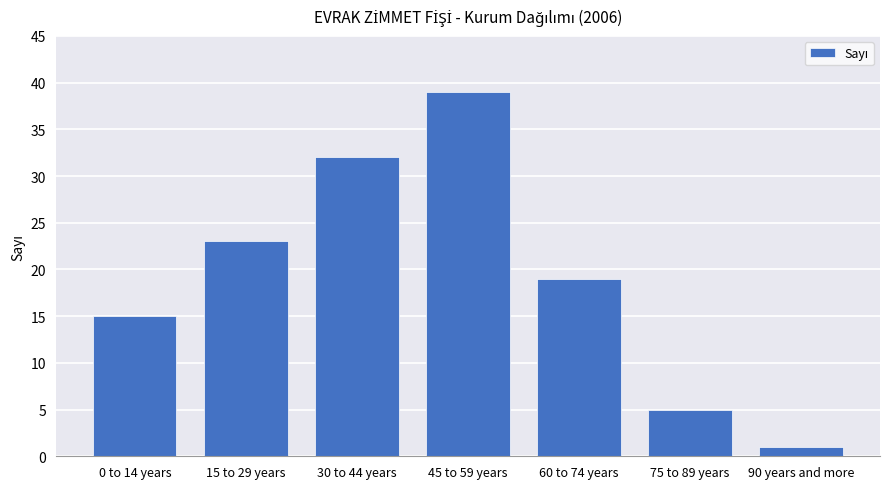

Reading left to right, list all the values displayed in this chart.

0 to 14 years=15	15 to 29 years=23	30 to 44 years=32	45 to 59 years=39	60 to 74 years=19	75 to 89 years=5	90 years and more=1